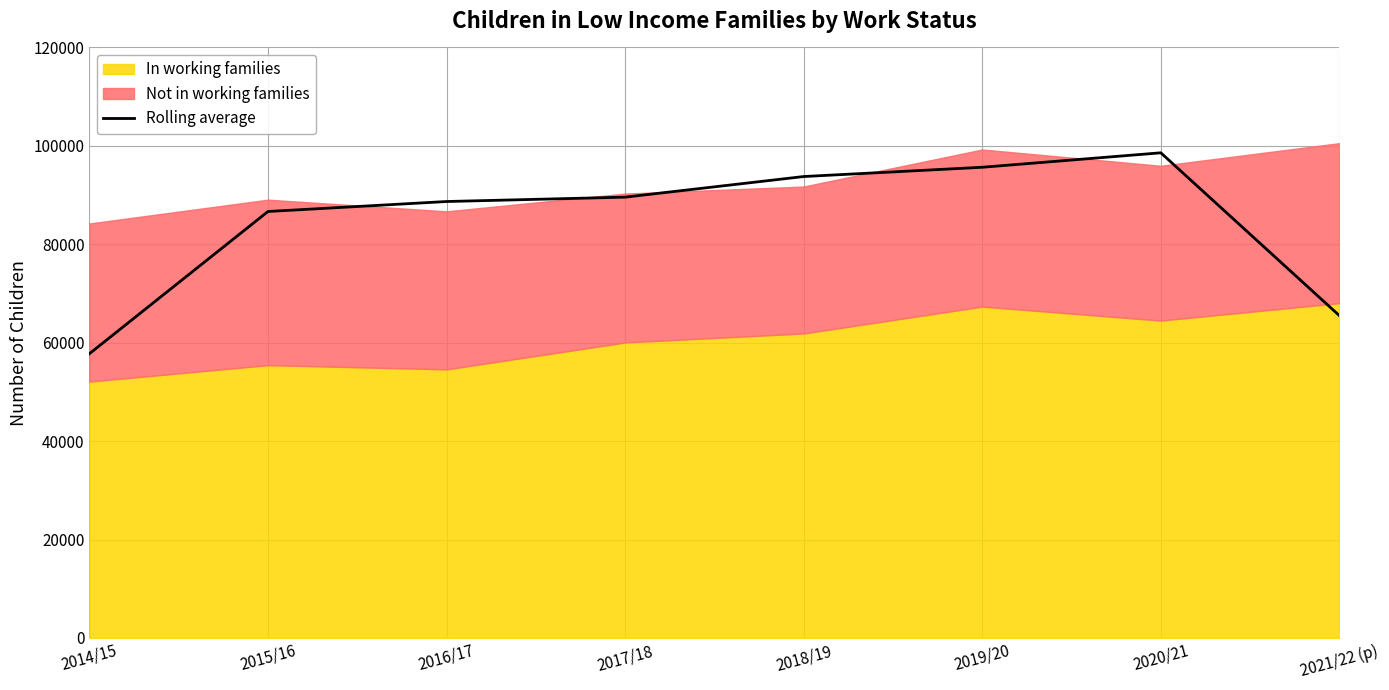

How many lines are shown in the chart?

1